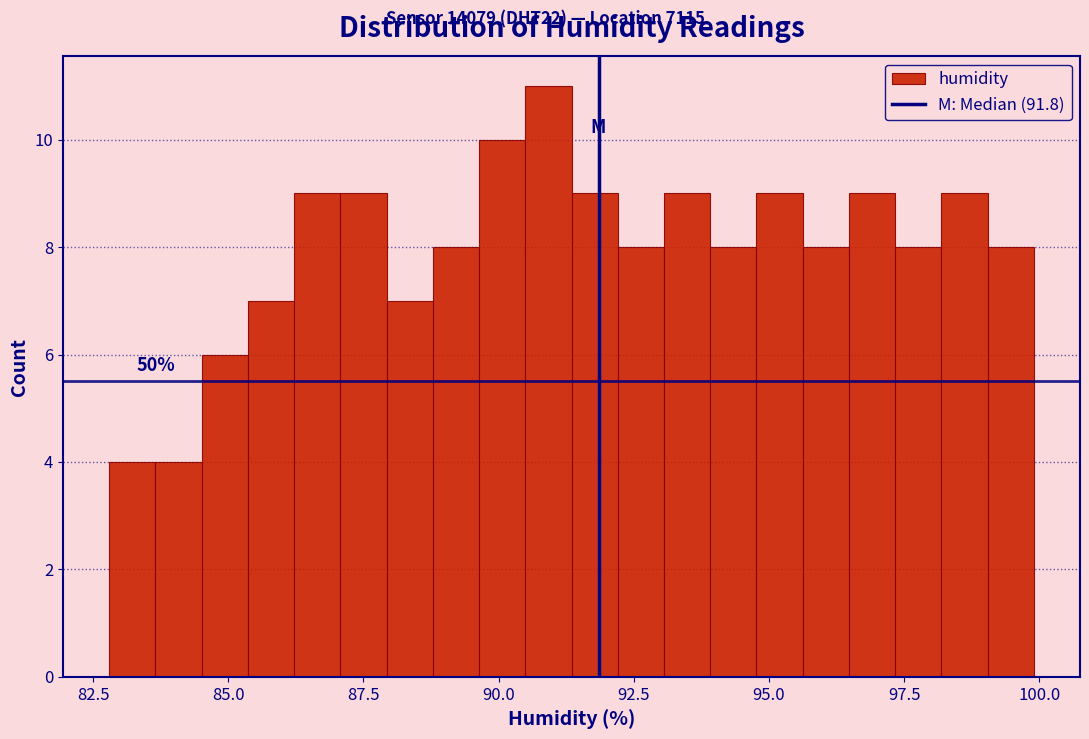

Around what value on the x-axis is the tallest bar? Give the approximate position of its centre, as read against the axis.

91.0